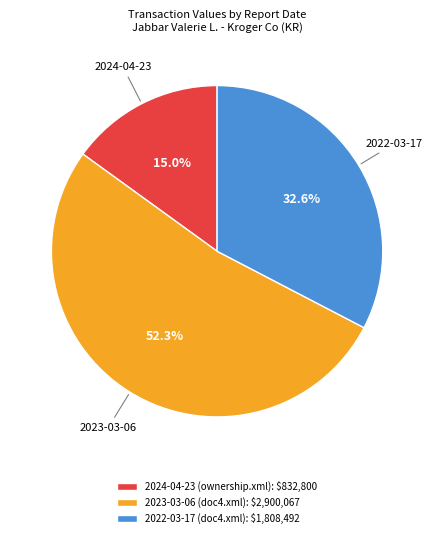

Which category has the biggest portion of the pie?

2023-03-06 (doc4.xml)